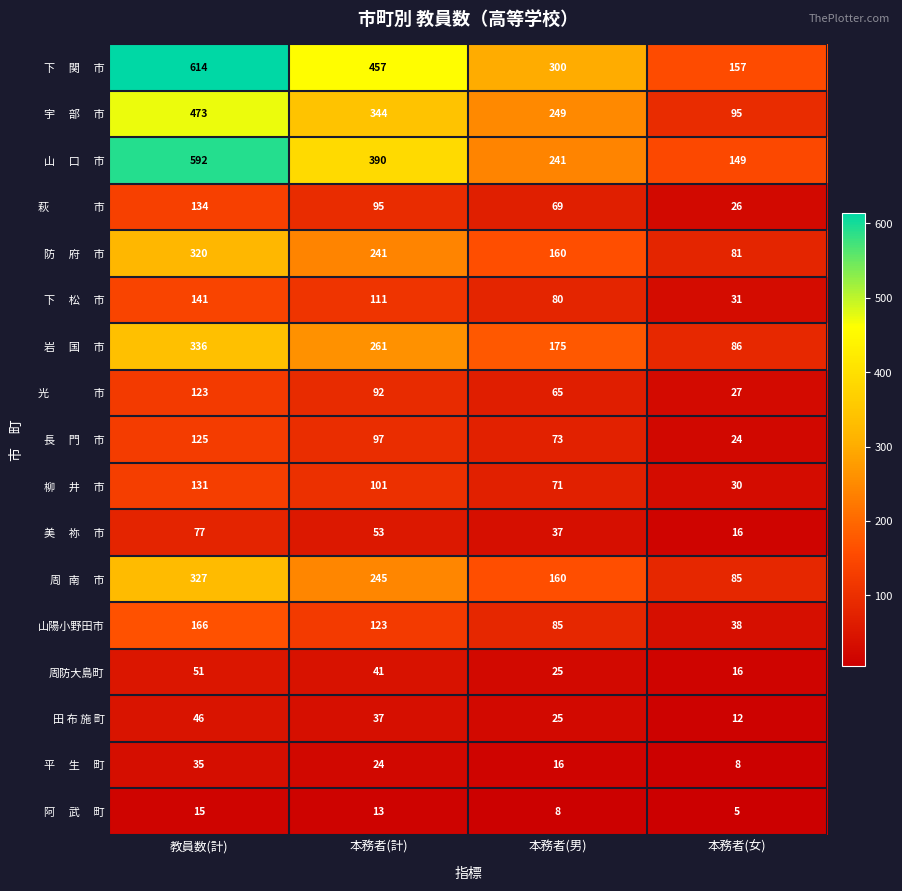

What is the smallest value displayed?

5